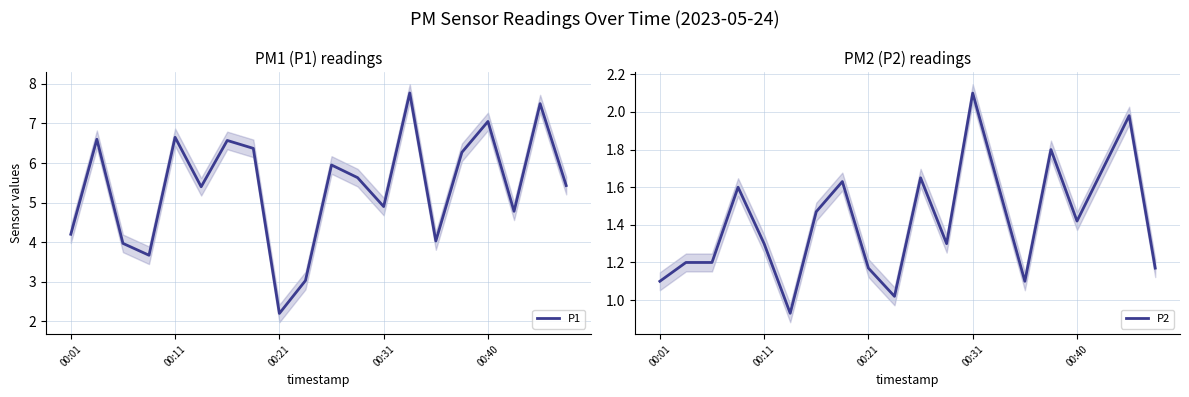

What is the lowest value of the P1 series?

2.2